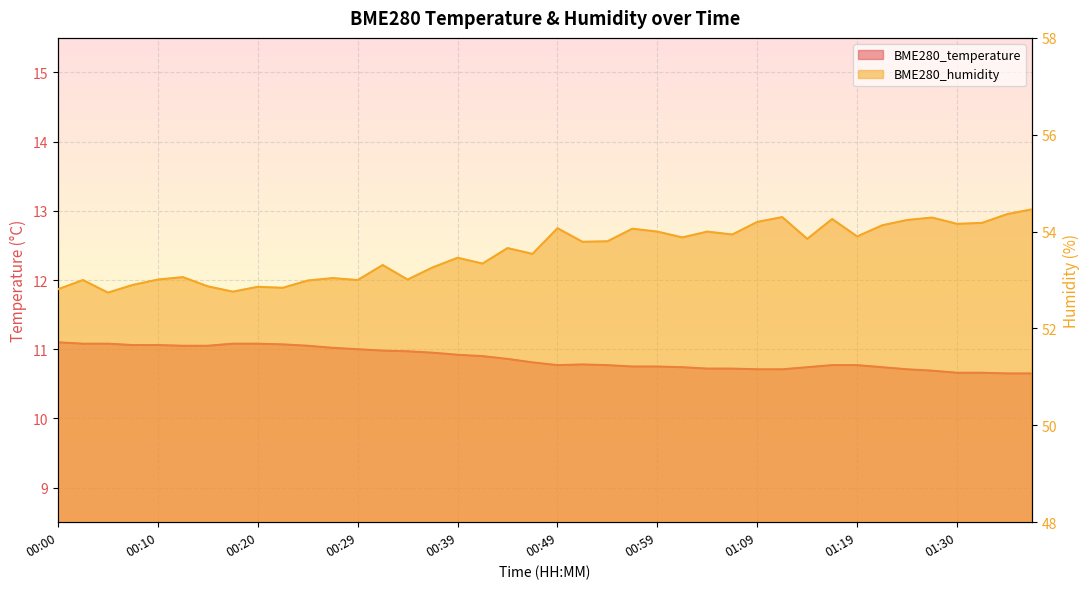

True or false: BME280_temperature and BME280_humidity cross at least once.

False